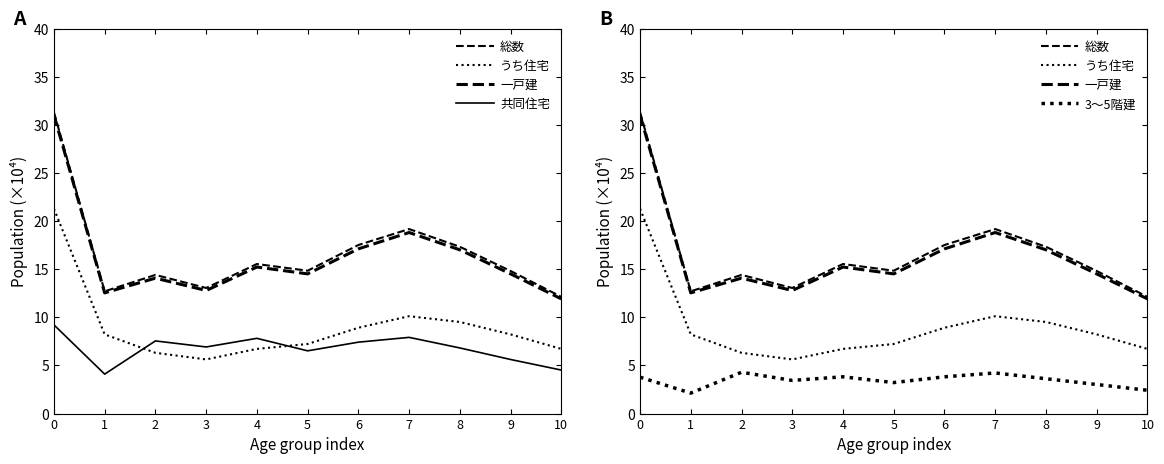

At which category does the chart reach its minimum across all series?

1